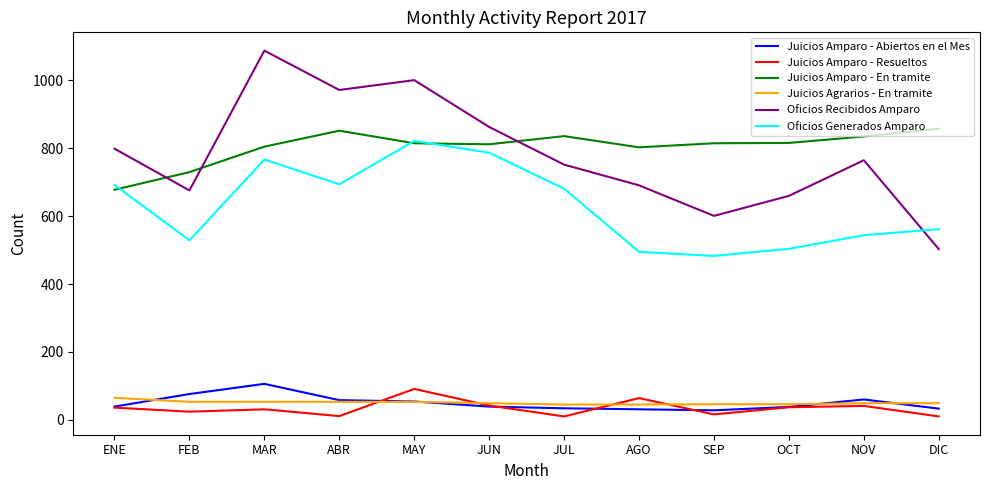

Which series has the widest spread of values?

Oficios Recibidos Amparo